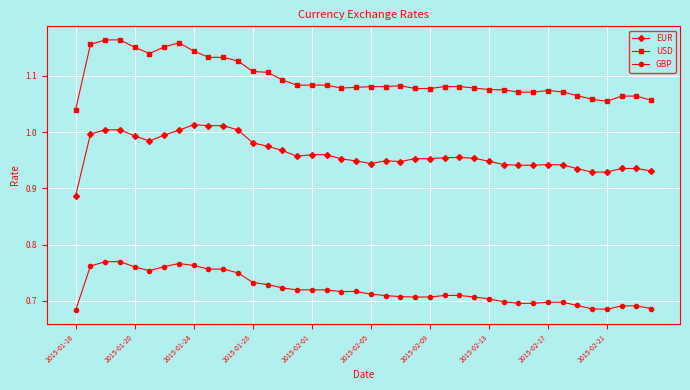

Rank the series by their maximum value, from lowest to highest.

GBP, EUR, USD